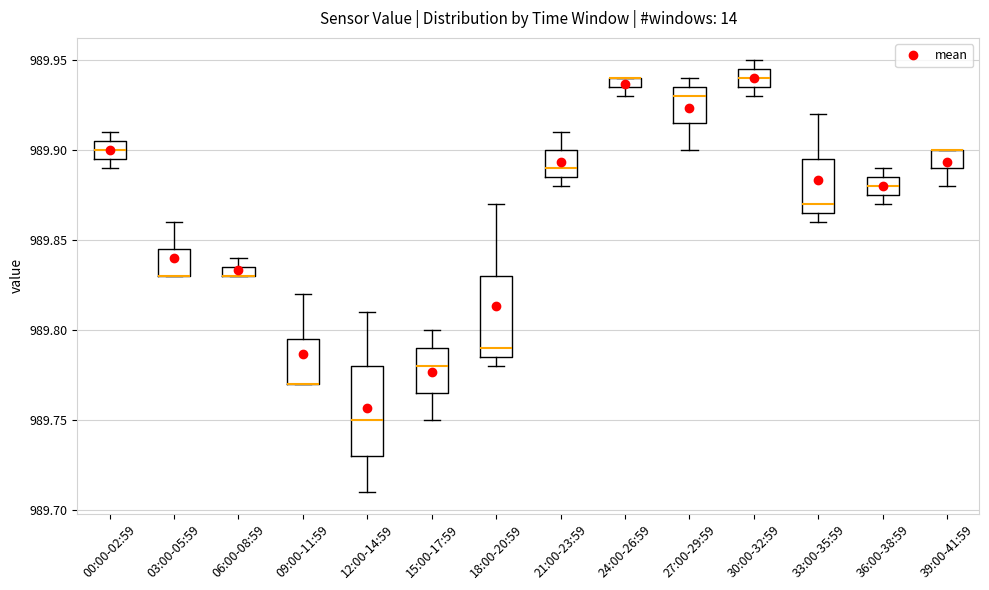

Where is the upper edge of the box for 24:00-26:59 on the y-axis? The values are not printed on the chart, so give them approximately, as read against the axis.

989.940